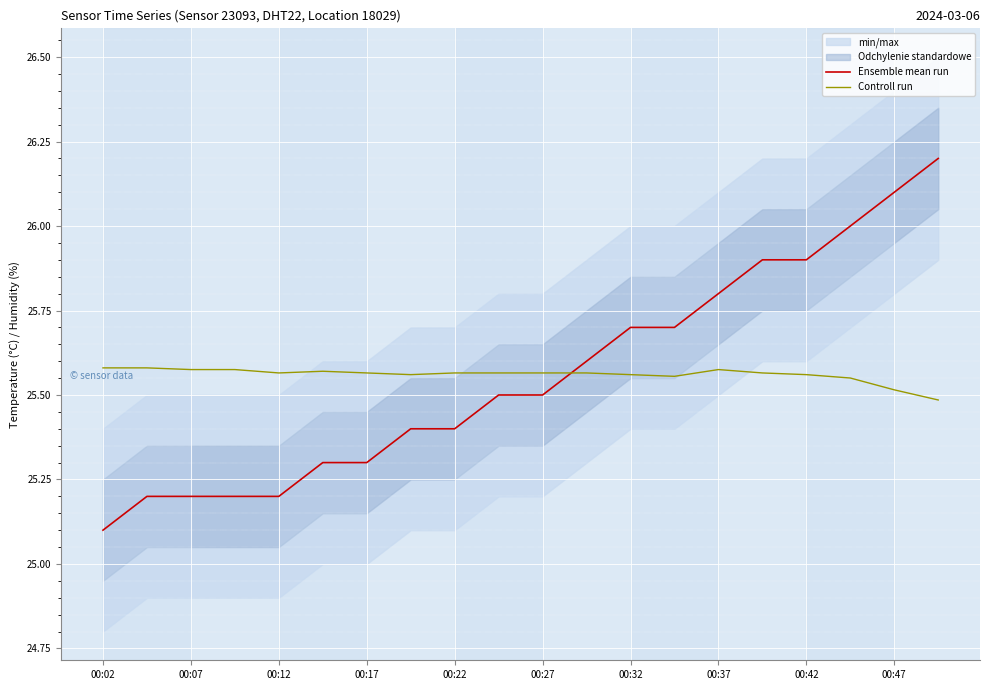

Rank the series by their maximum value, from highest to lowest.

Ensemble mean run, Controll run